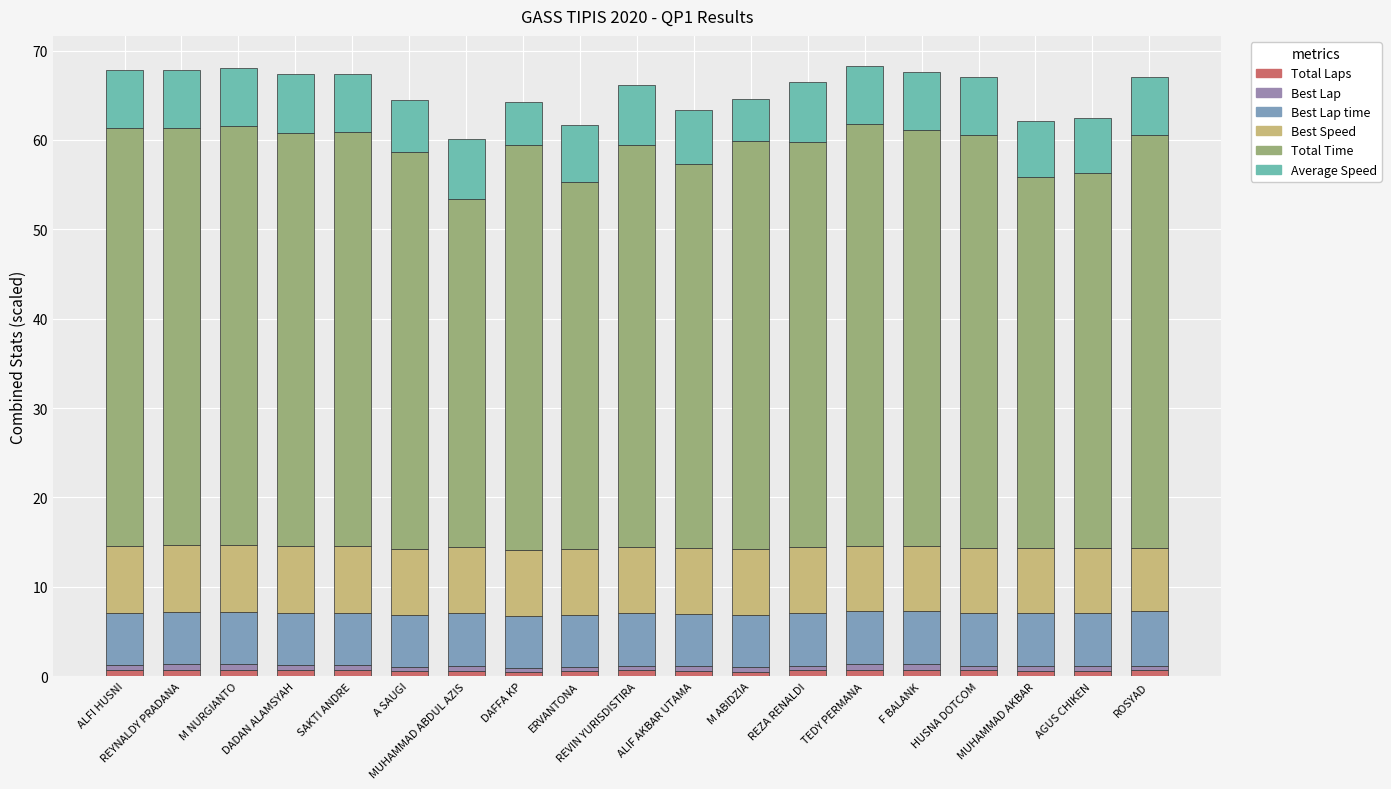

How many bars are there in total?

19